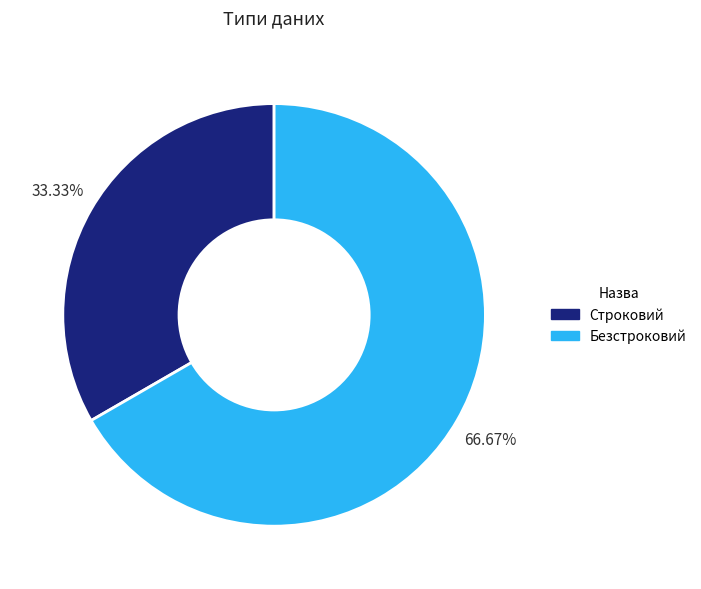

To the nearest percent, what portion does Строковий represent?

33%